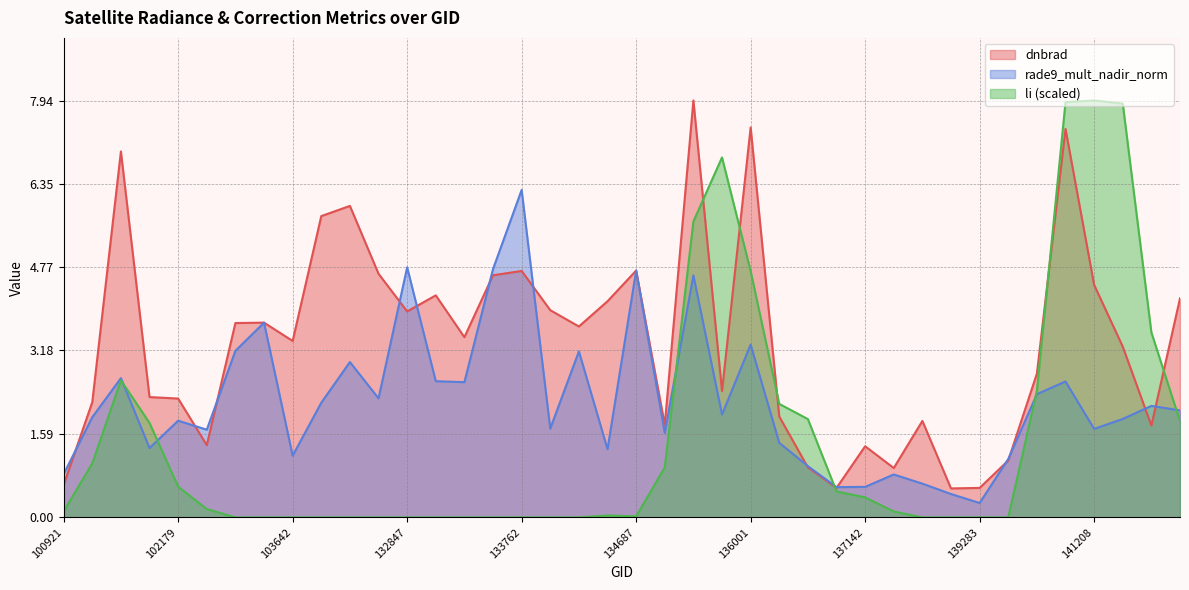

How many data points does each series have?

40